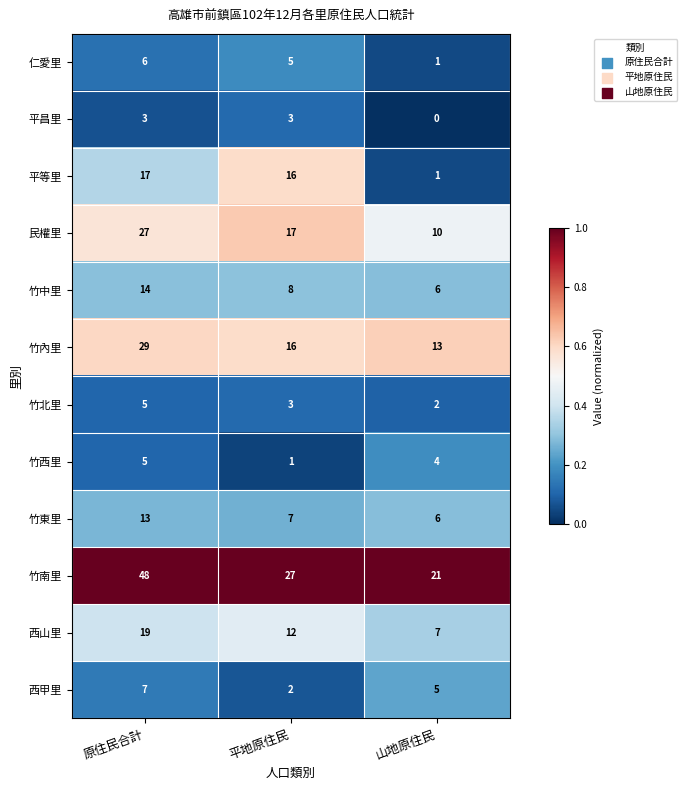

Is it true that 平昌里 equals 2 at 平地原住民?

False